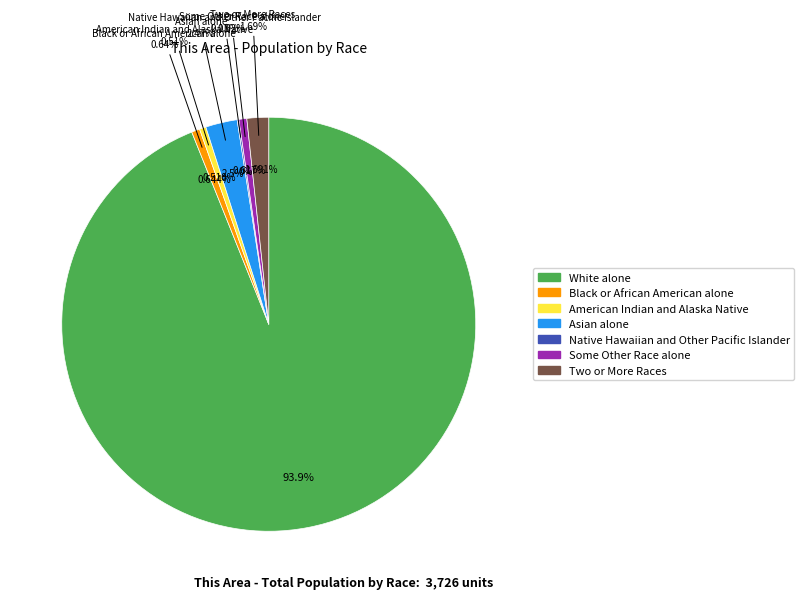

Which has a higher value, Black or African American alone or Native Hawaiian and Other Pacific Islander?

Black or African American alone